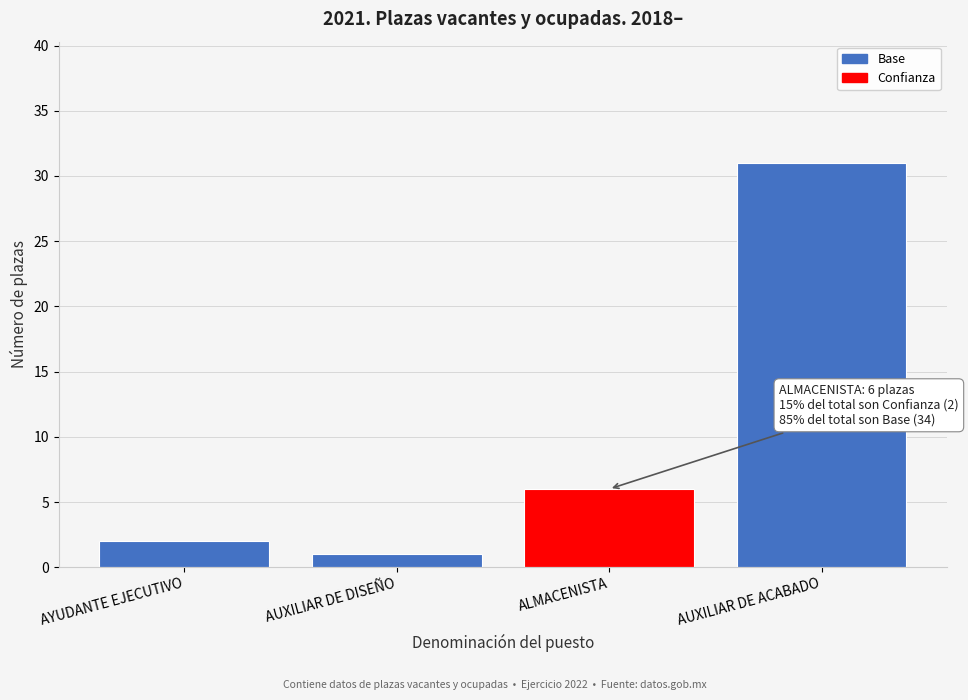

Reading left to right, what are all the values shown in this chart?

2	1	6	31